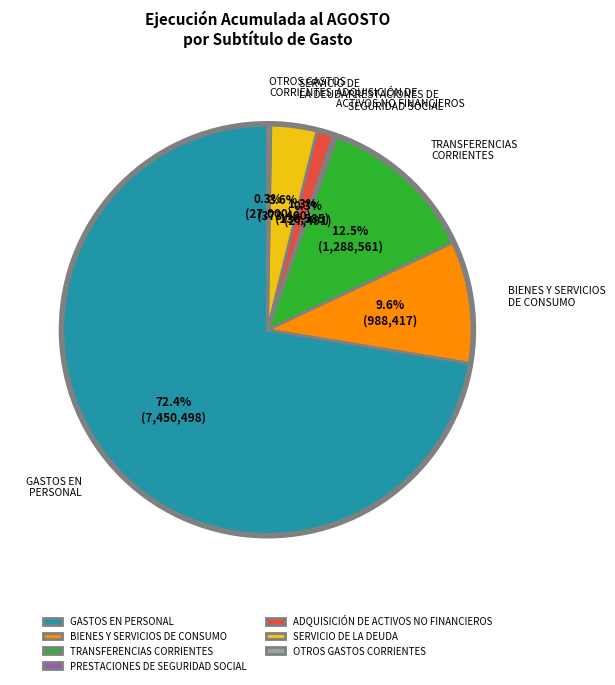

Which slice is the largest?

GASTOS EN PERSONAL